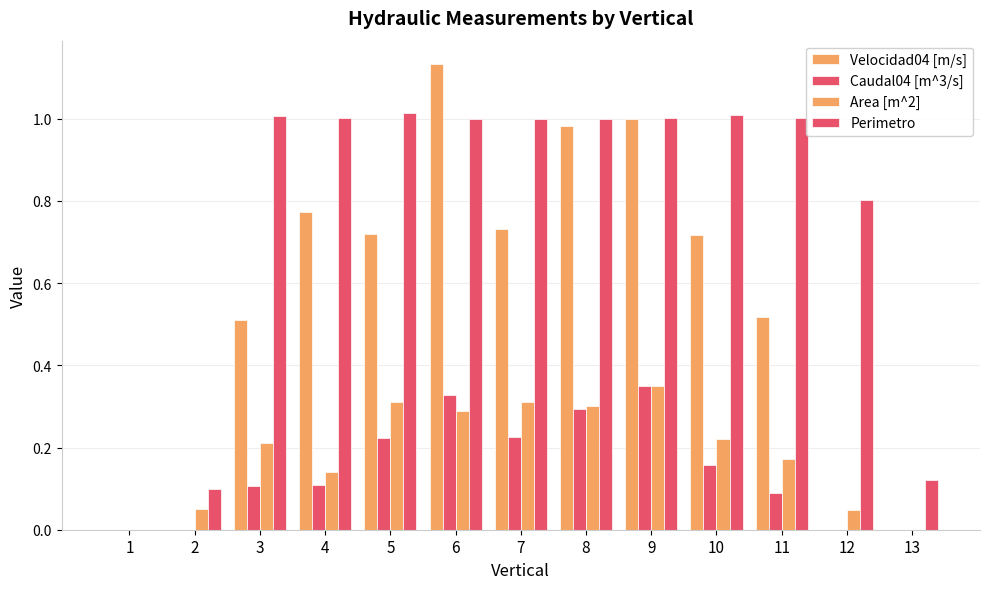

What is the total value across all series at 13?

0.1